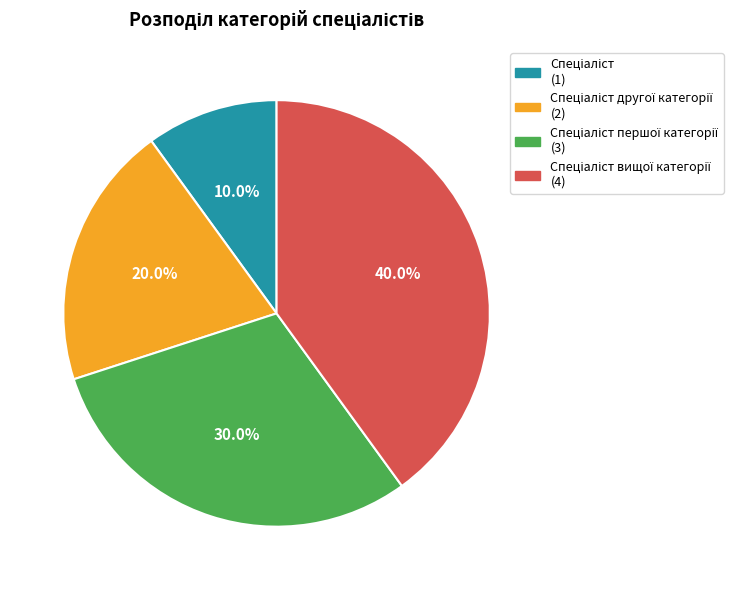

Does any single category account for the majority?

No